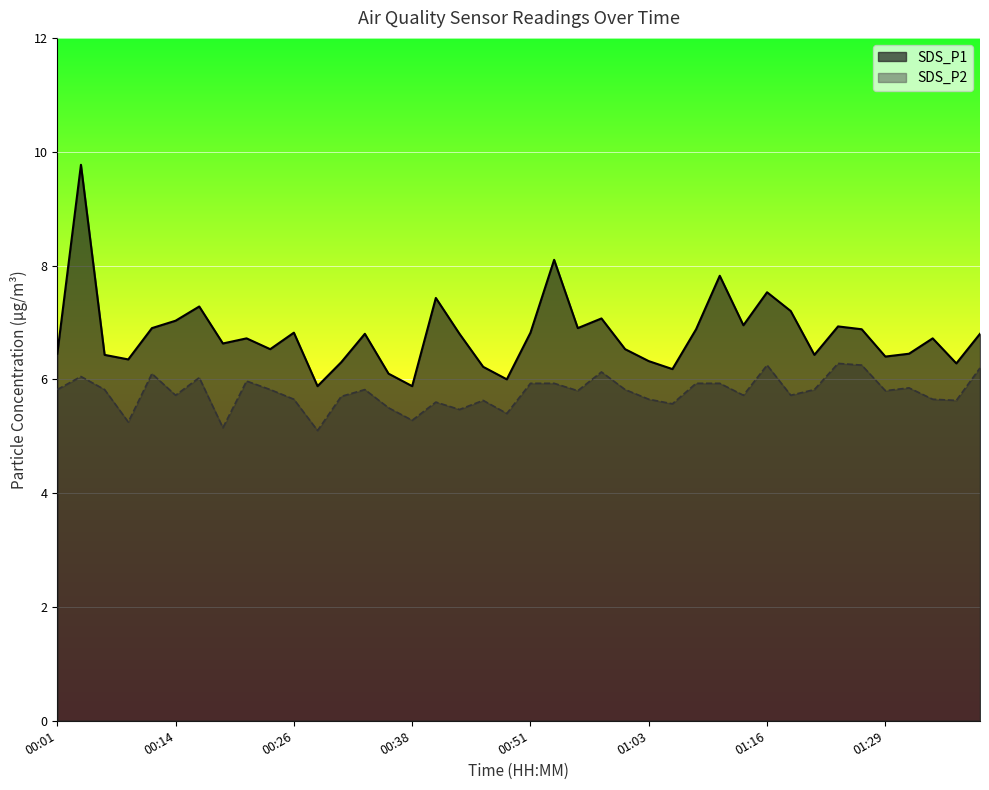

What is the difference between the SDS_P1 values at 01:00 and 00:43?

0.3